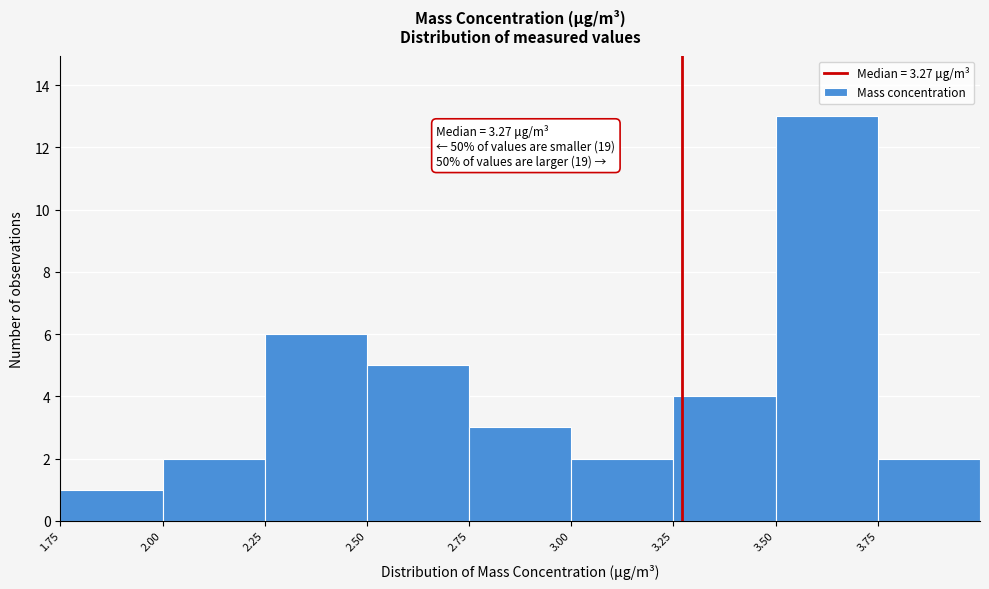

Which range on the x-axis has the tallest bar?

3.50 to 3.75